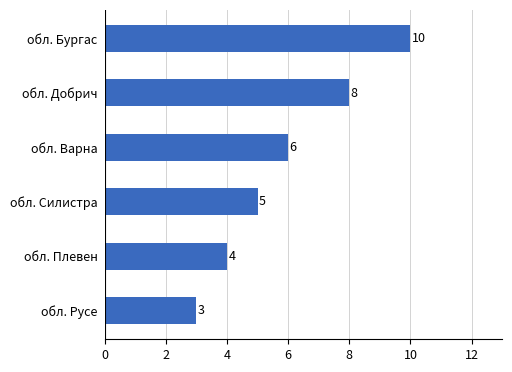

The chart shows a value of 10 at обл. Варна. True or false?

False